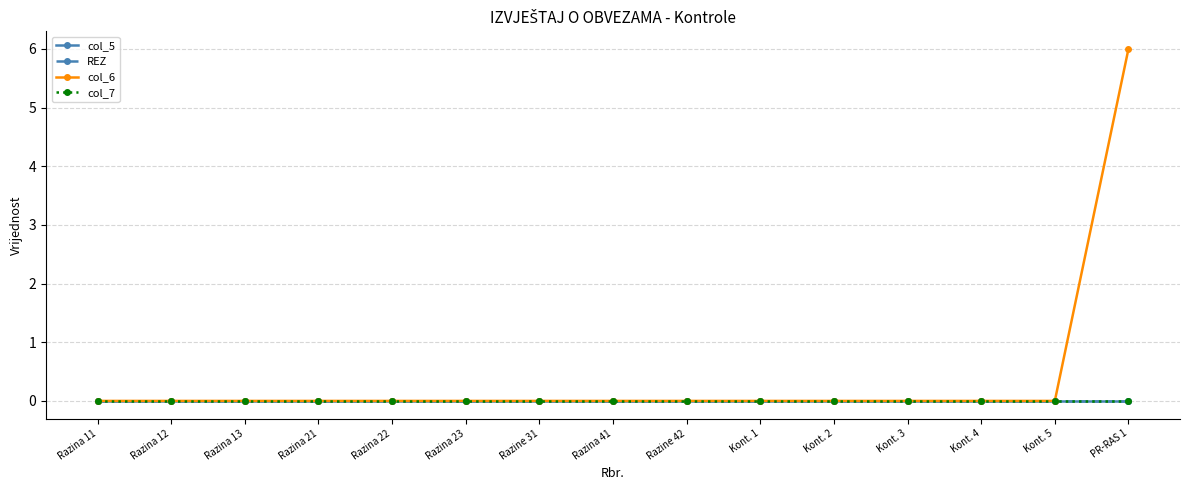

Is this an area chart (filled region under the line)?

No